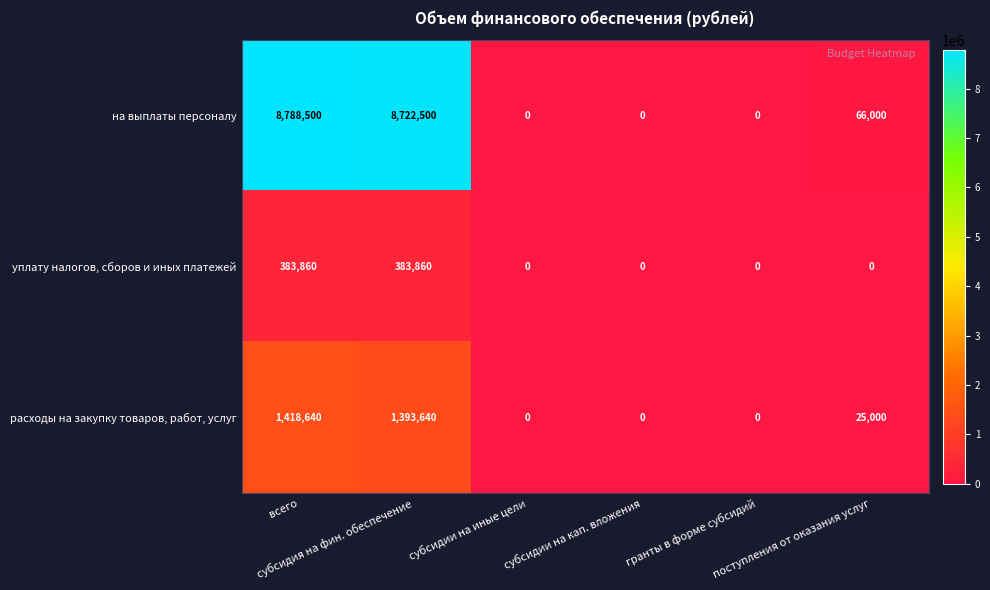

How many уплату налогов, сборов и иных платежей values are between 0 and 383860?

6